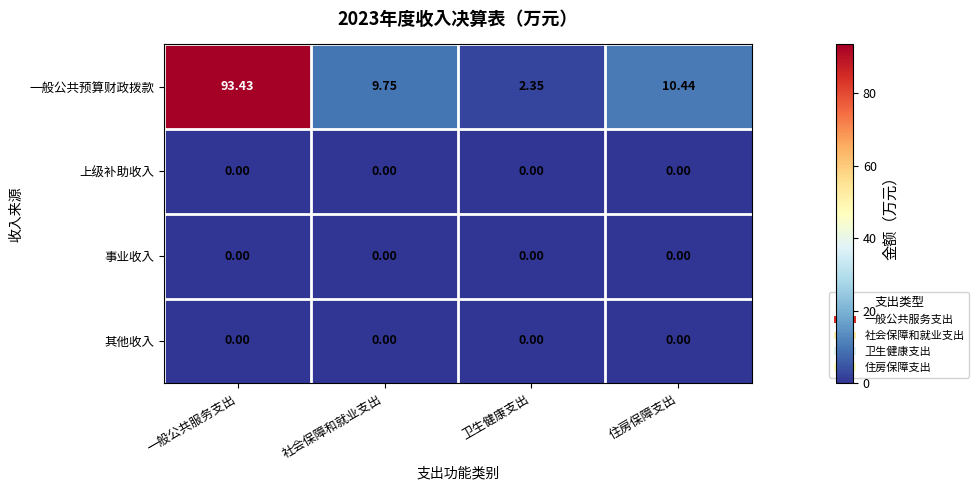

Which category has the highest value in the 一般公共预算财政拨款 series?

一般公共服务支出